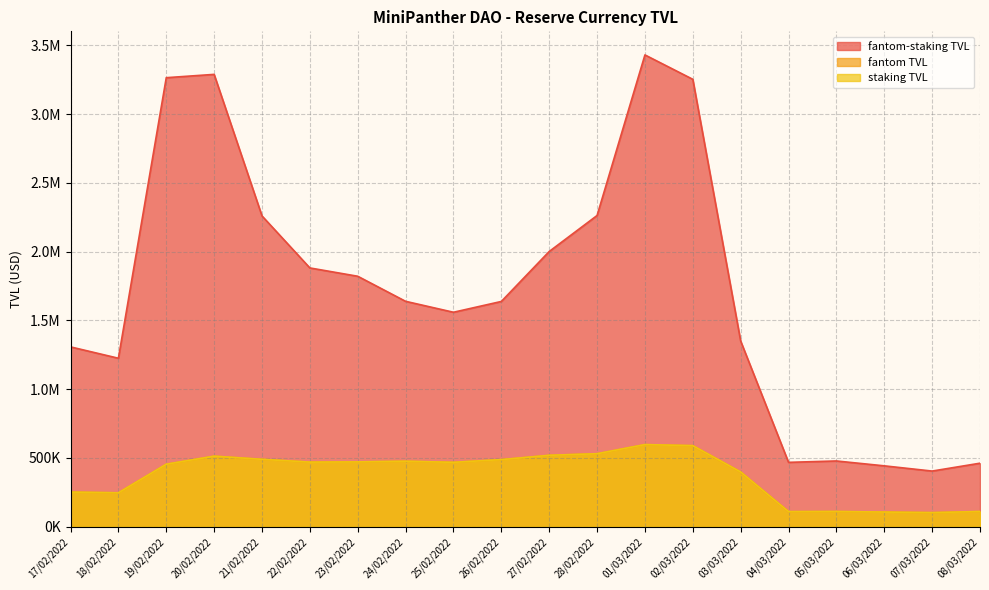

True or false: staking TVL and fantom TVL intersect in this chart.

False